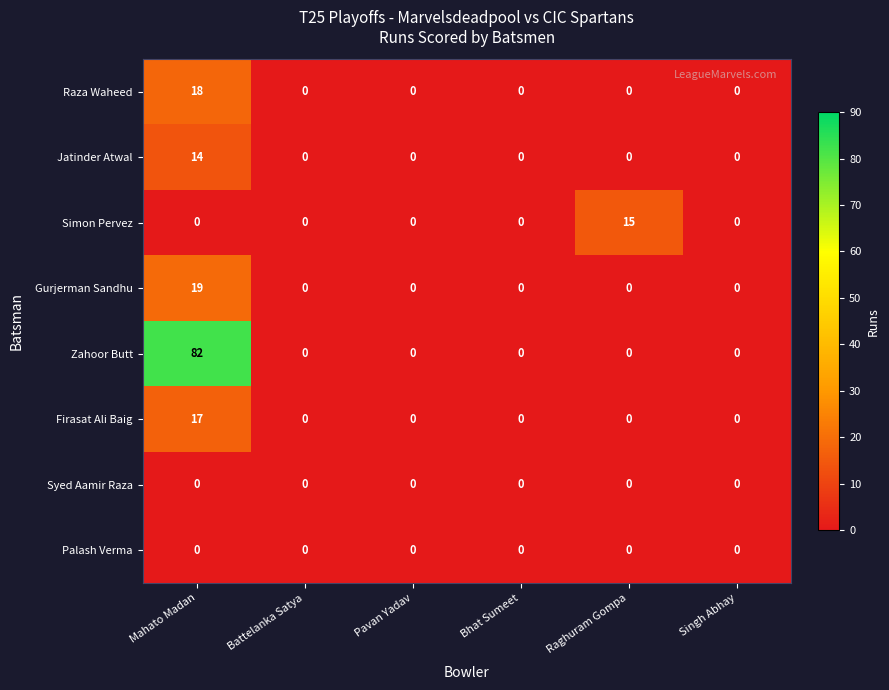

What is the spread (max minus min) of values at Raghuram Gompa?

15